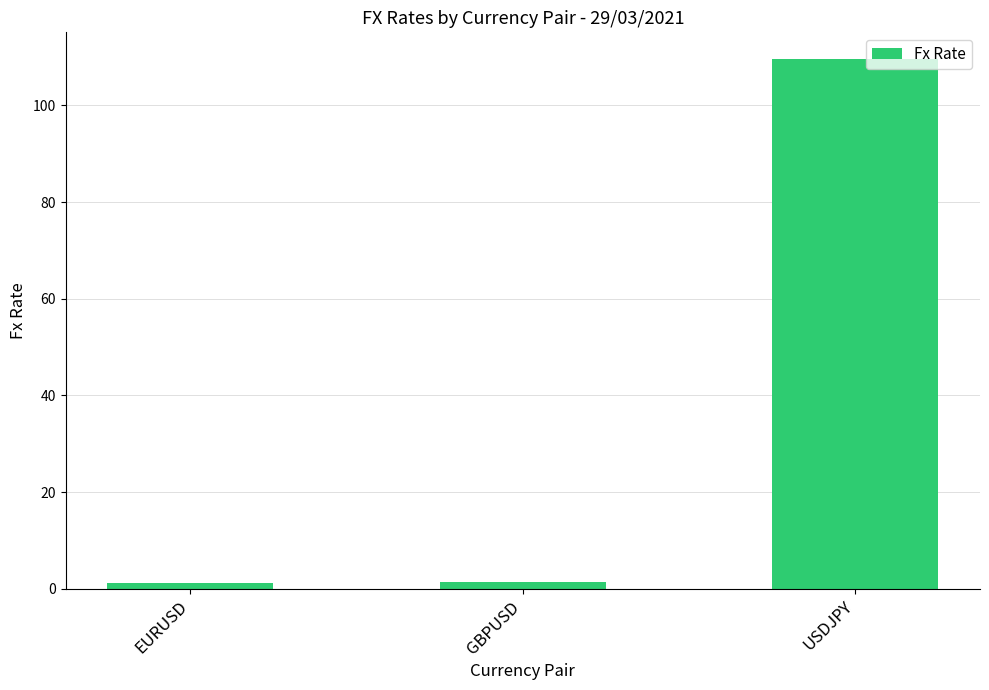

The value at EURUSD is 1.2. True or false?

True